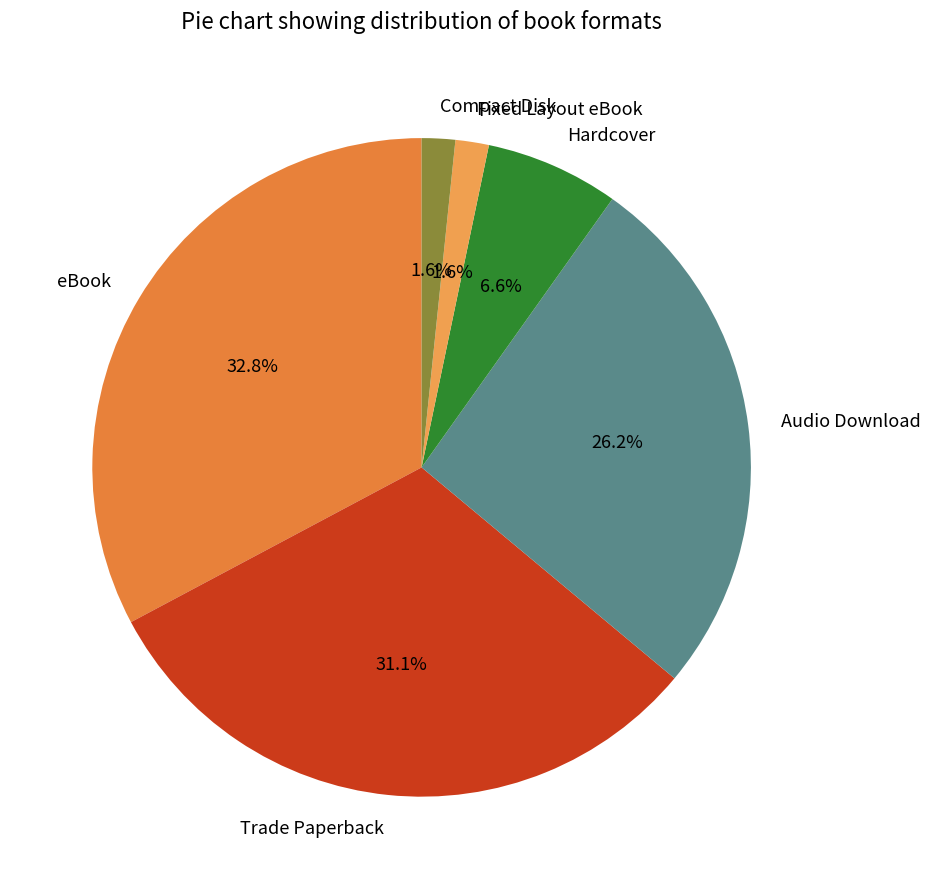

Does Trade Paperback represent more than half of the total?

No